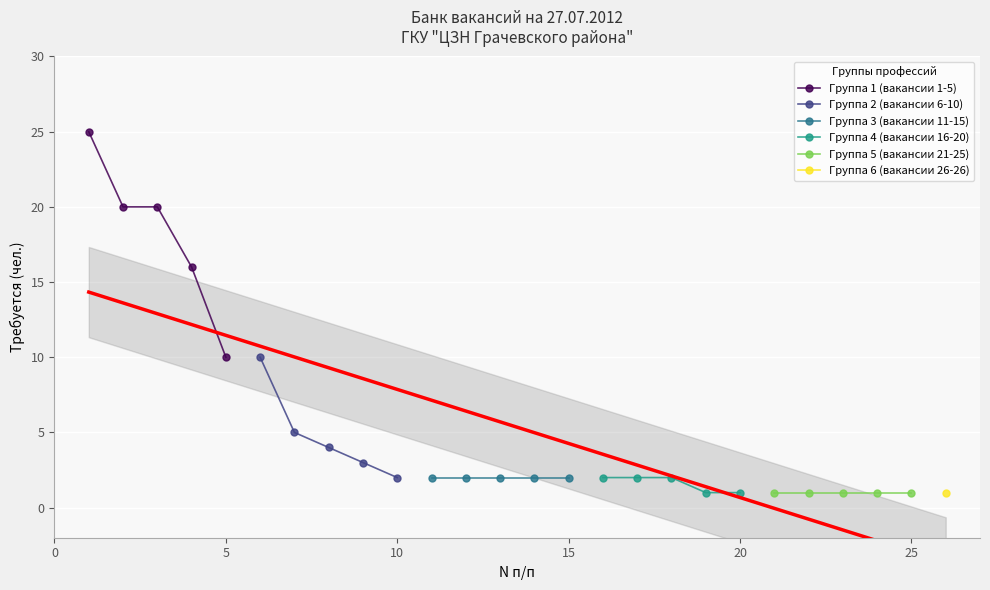

How many data points in Группа 1 (вакансии 1-5) are less than 20?

2